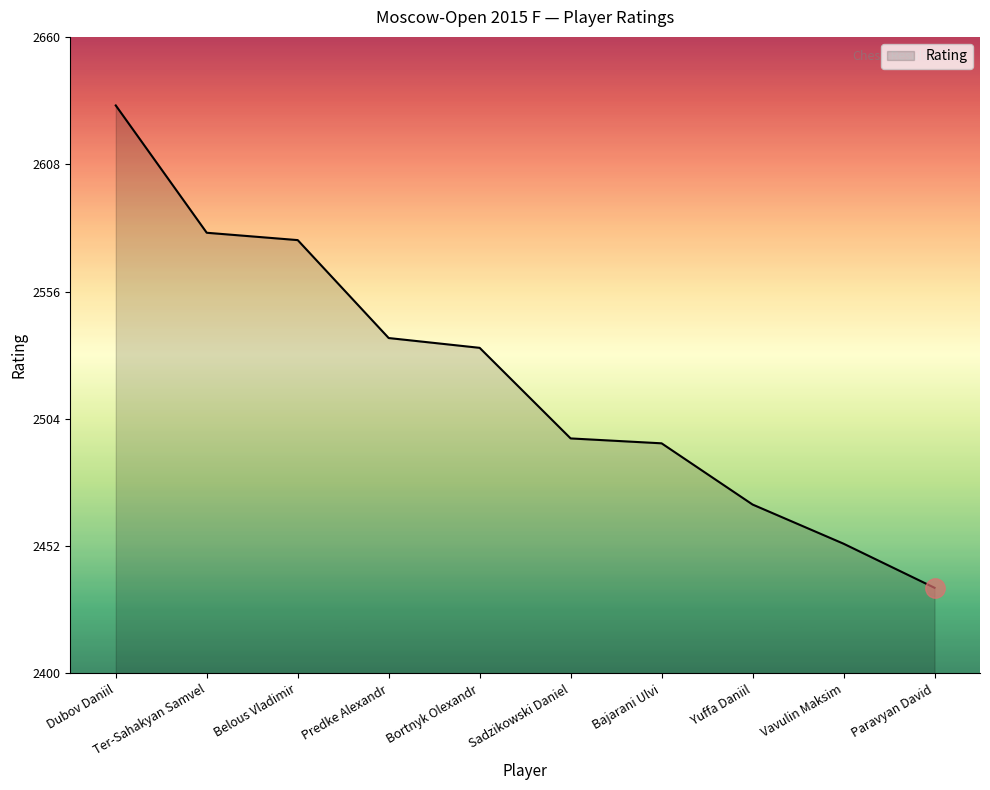

What is the minimum value shown in the chart?

2435